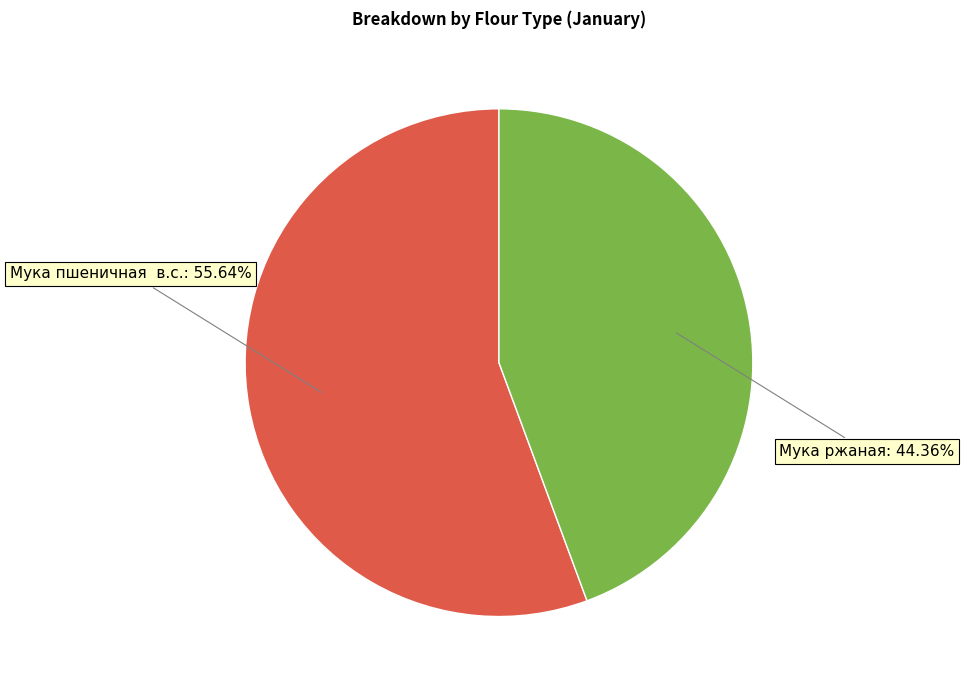

To the nearest percent, what is the average slice percentage?

50%